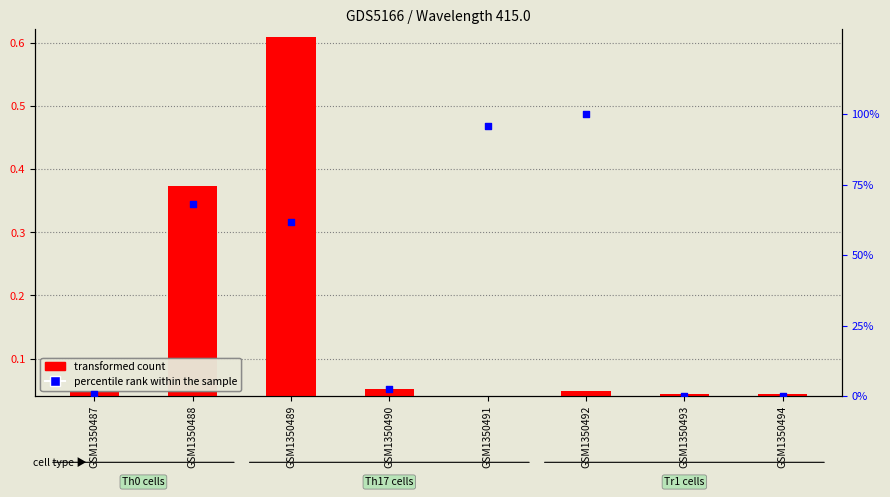

Is the value of percentile rank within the sample at GSM1350492 greater than the value of transformed count at GSM1350488?

Yes